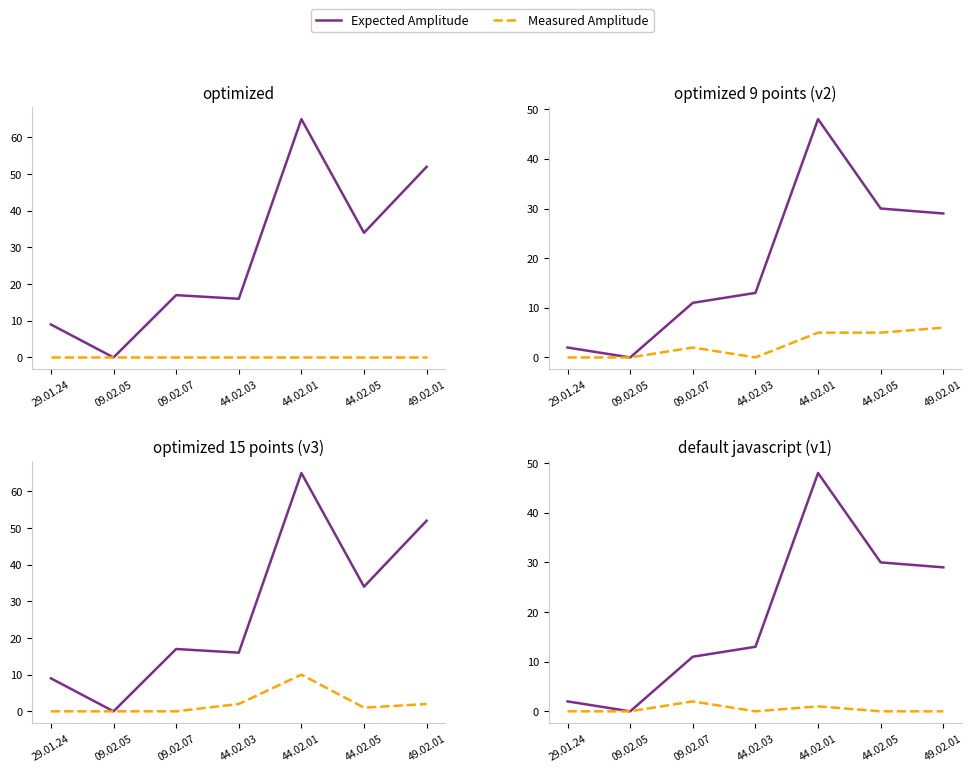

What is the value of the Expected Amplitude point at the 1st from the left?

2